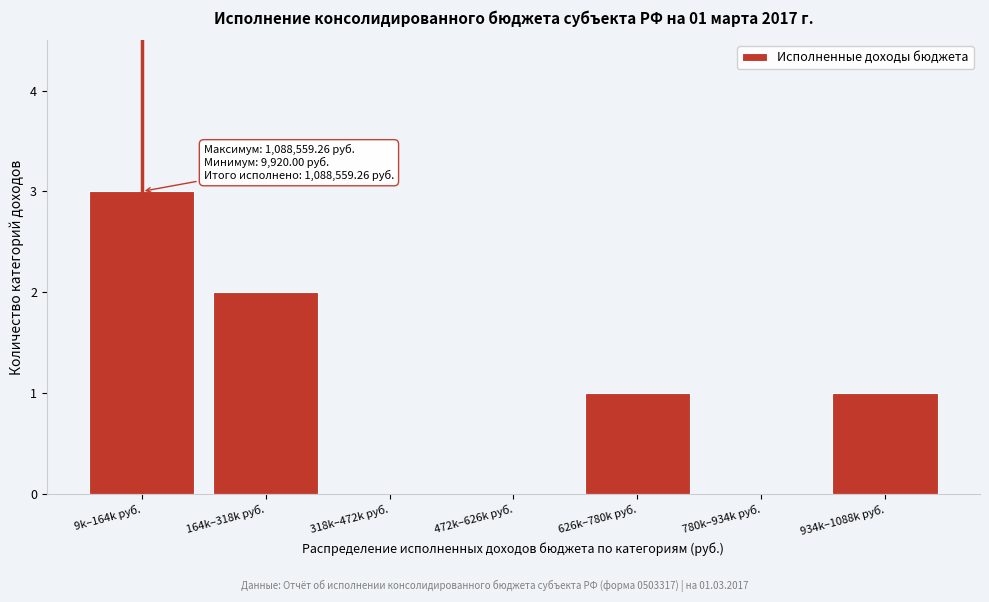

Reading right to left, list all the values displayed in this chart.

934k–1088k руб.=1	780k–934k руб.=0	626k–780k руб.=1	472k–626k руб.=0	318k–472k руб.=0	164k–318k руб.=2	9k–164k руб.=3